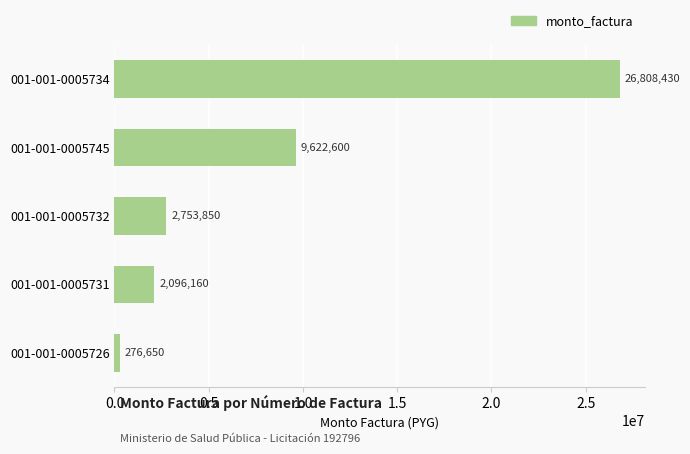

List the labels in order of value, largest first.

001-001-0005734, 001-001-0005745, 001-001-0005732, 001-001-0005731, 001-001-0005726